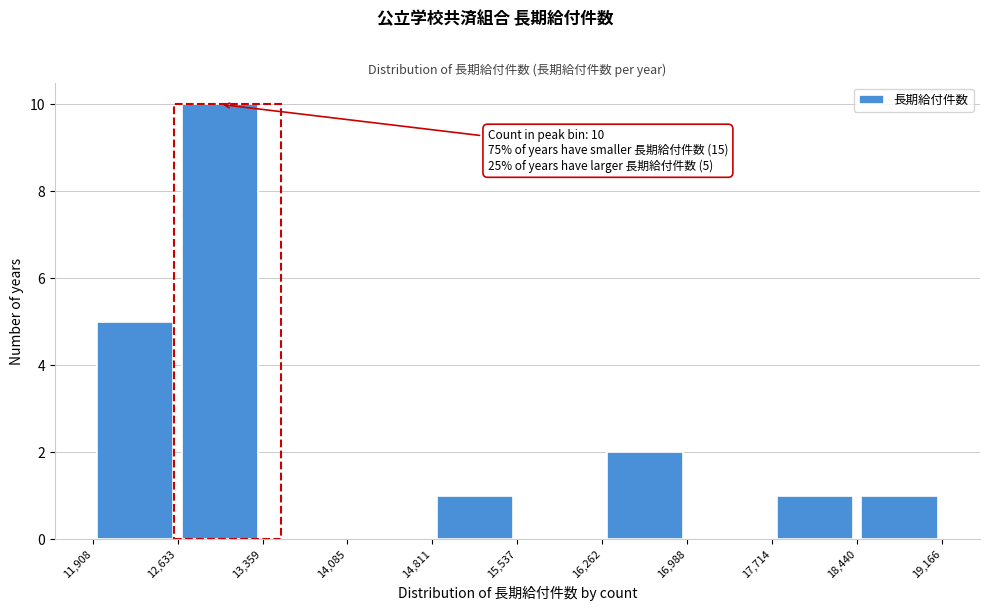

Which range on the x-axis has the tallest bar?

12,633 to 13,359